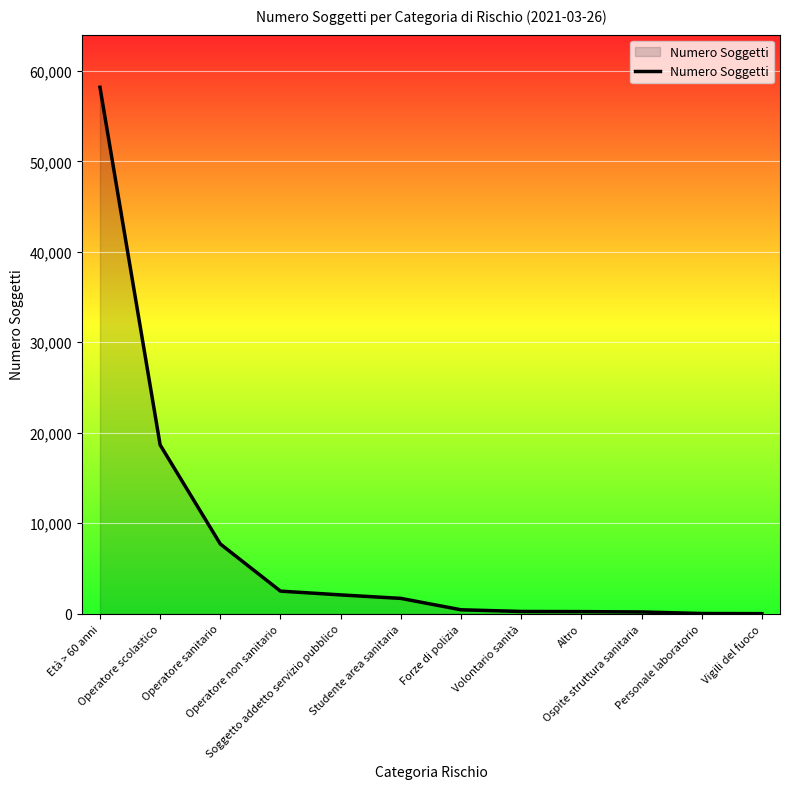

What is the maximum value shown in the chart?

58184